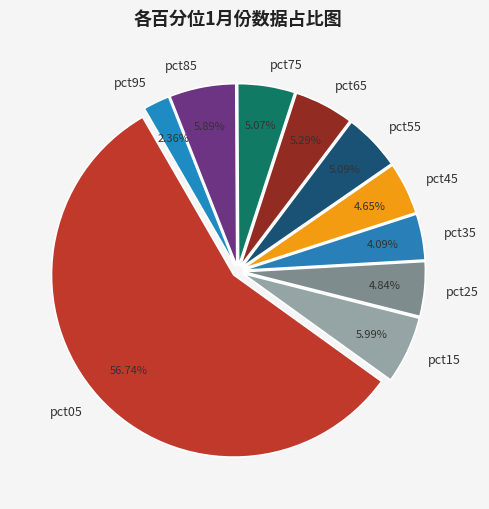

The pct15 slice represents 6% of the pie. True or false?

True